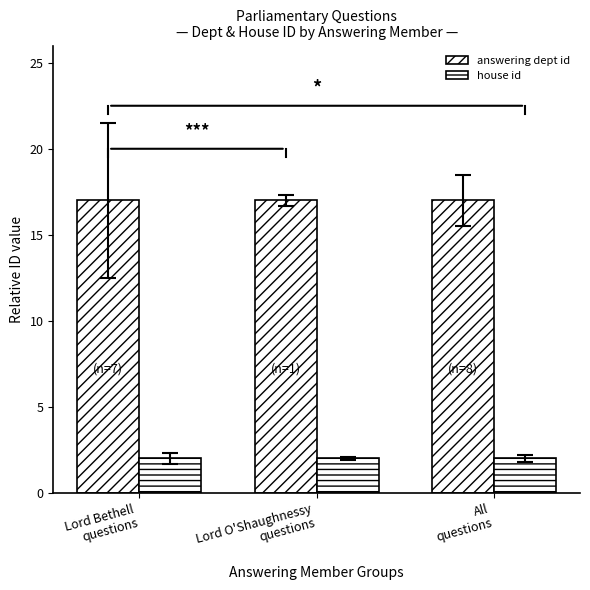

Are the bars grouped side by side (vs. stacked)?

Yes